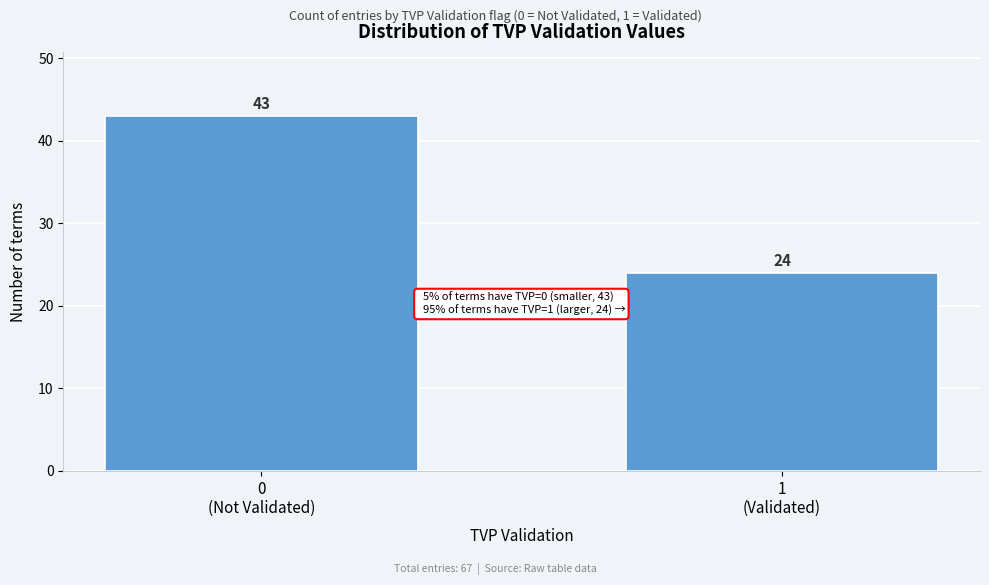

Reading left to right, list all the values displayed in this chart.

43	24